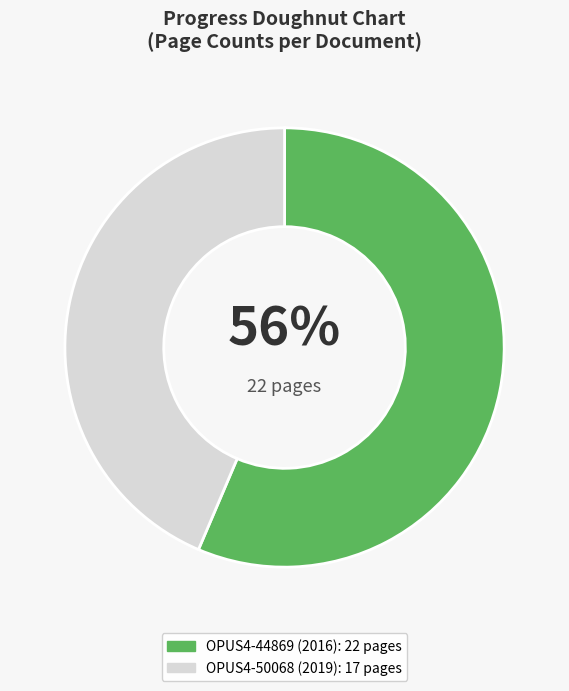

Is there any slice that represents more than half of the pie?

Yes